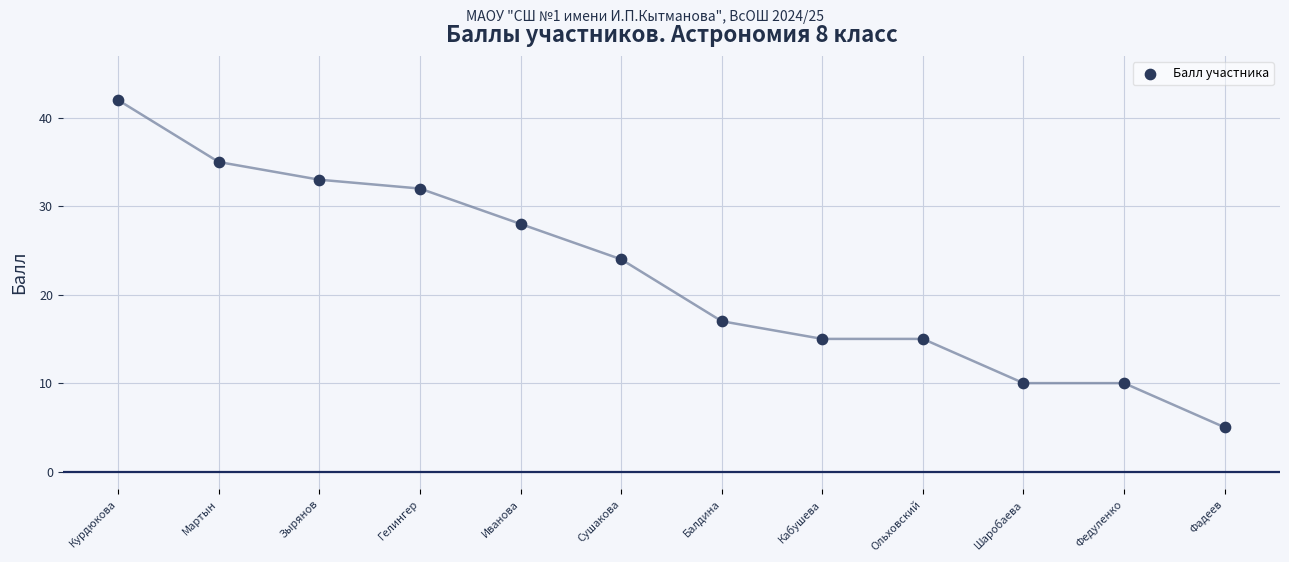

What is the average X value?

6